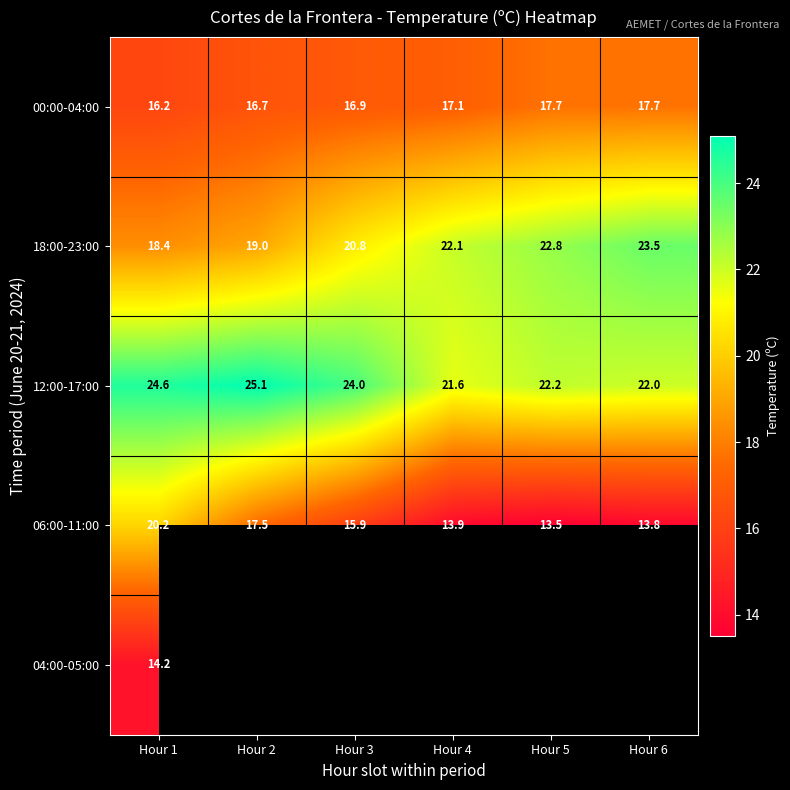

What is the minimum value for 06:00-11:00?

13.5